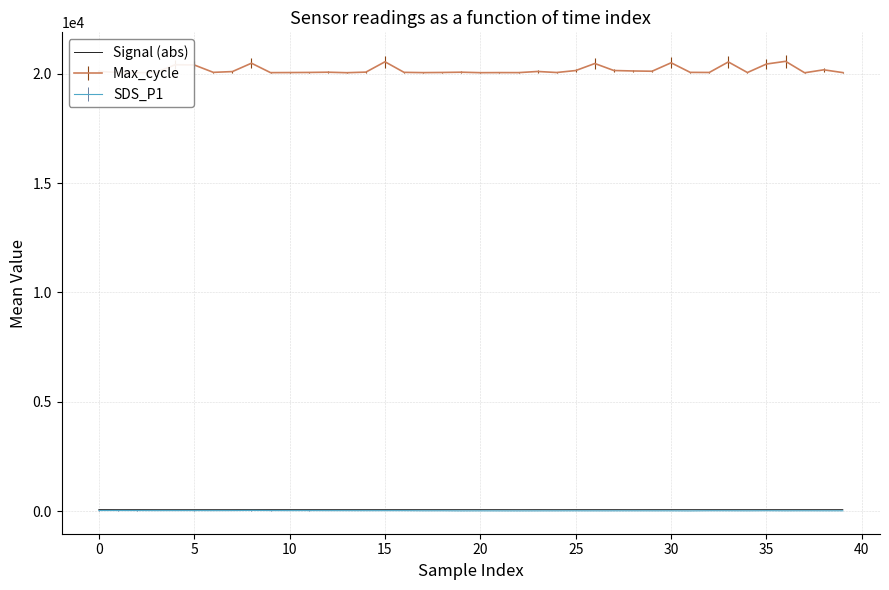

What is the greatest value displayed?

20567.0